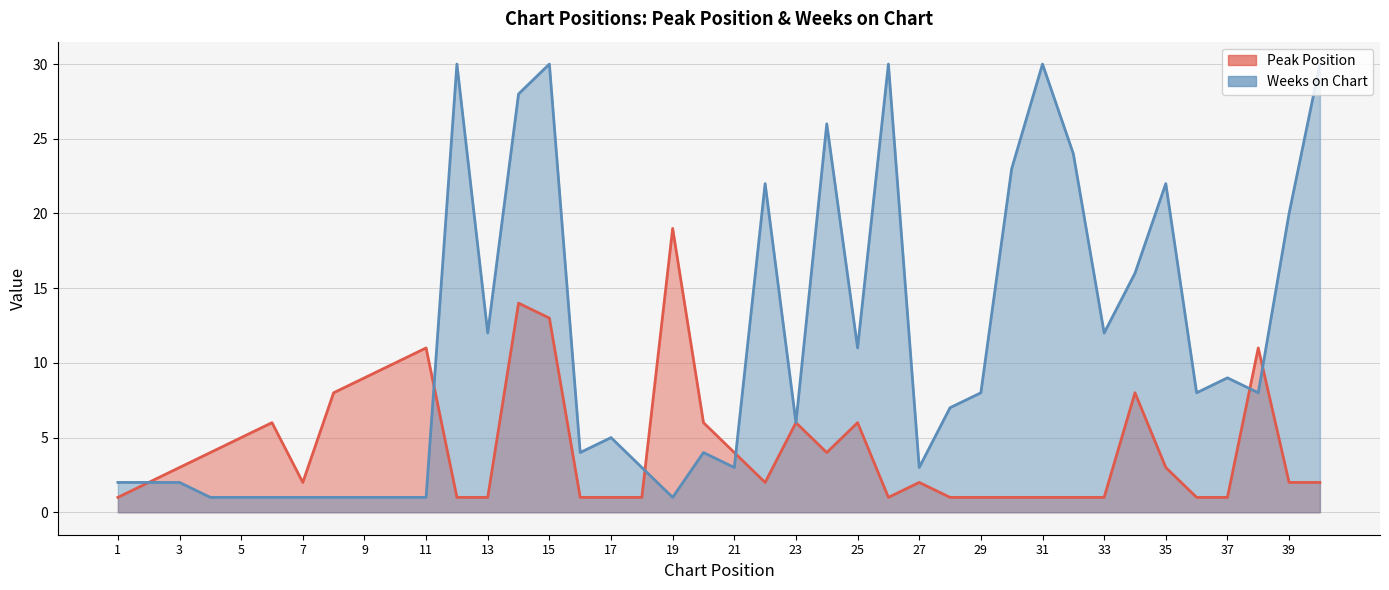

How many series are shown in this chart?

2